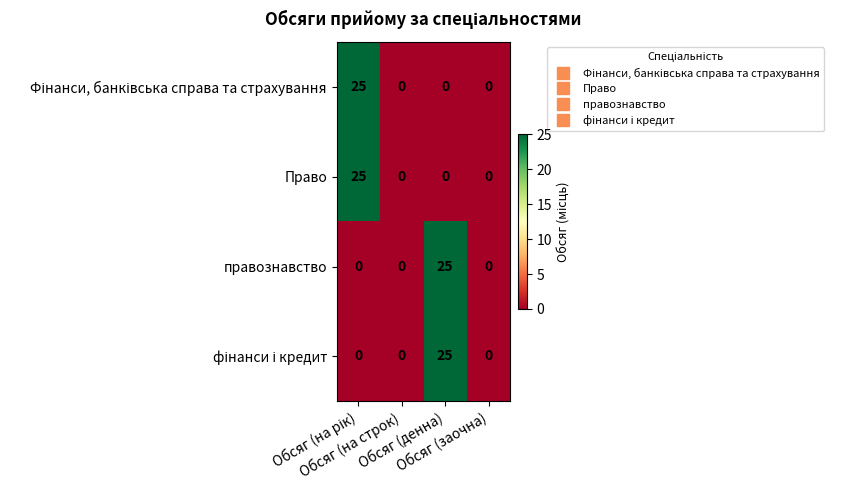

What is the maximum value shown in the chart?

25